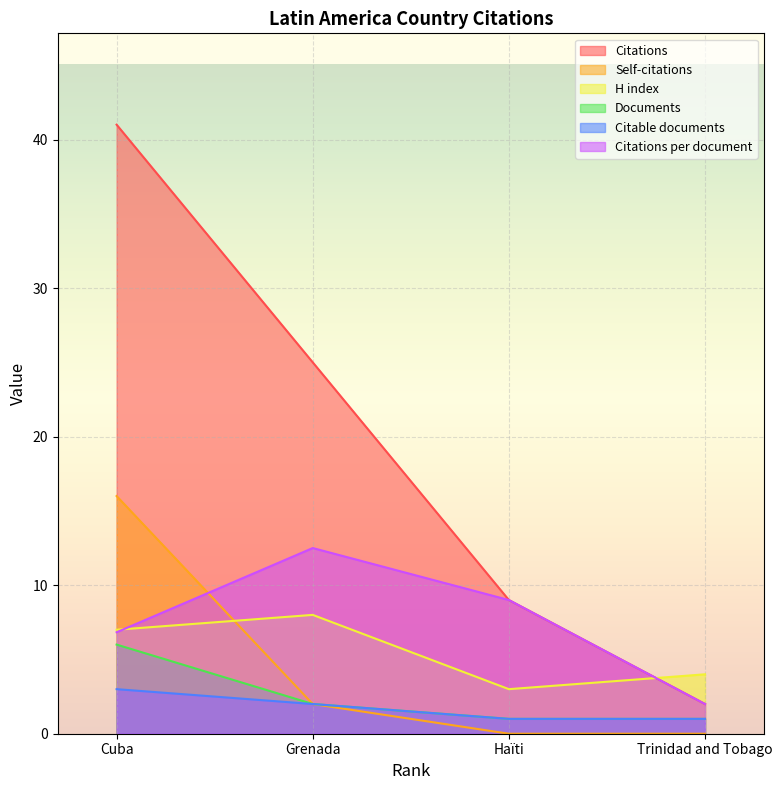

Rank the series at Trinidad and Tobago from lowest to highest value.

Self-citations, Documents, Citable documents, Citations, Citations per document, H index